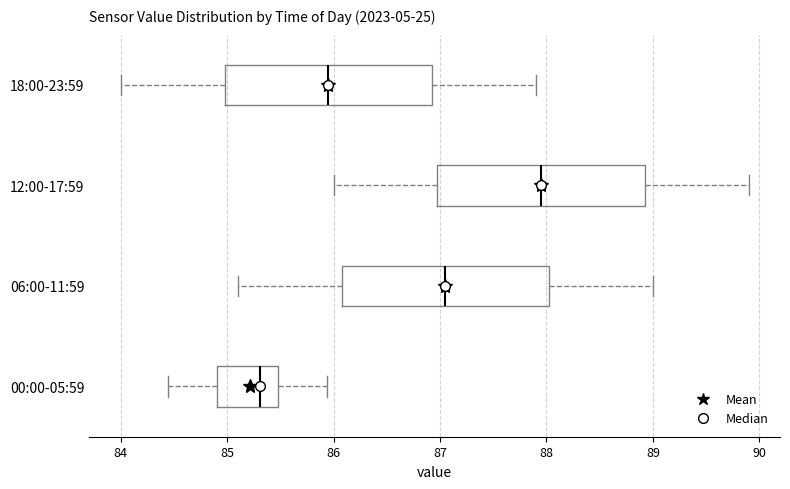

Where does the median line of the box for 00:00-05:59 sit on the x-axis? The values are not printed on the chart, so give them approximately, as read against the axis.

85.3